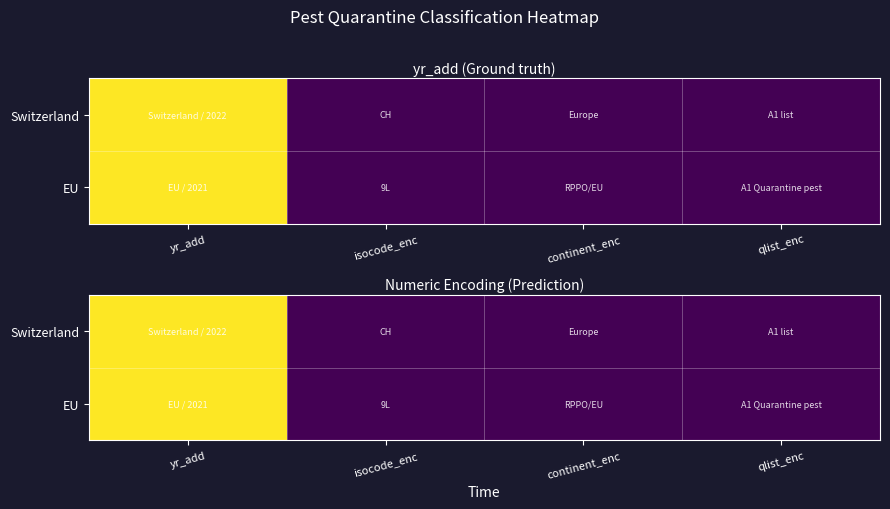

At isocode_enc, list the series in order from smallest to largest.

Switzerland, EU